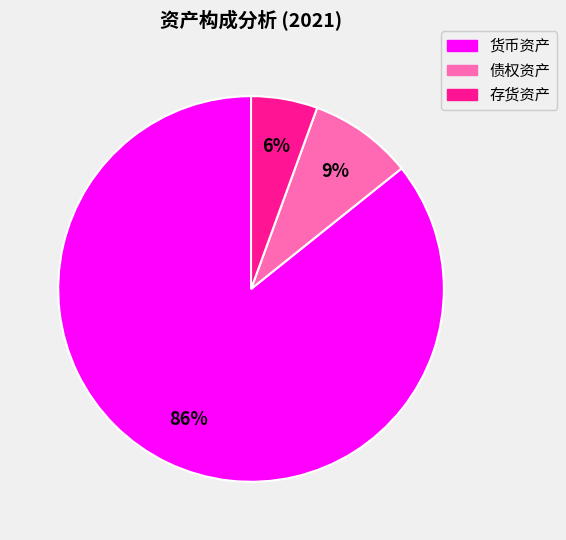

Which has a higher value, 货币资产 or 债权资产?

货币资产